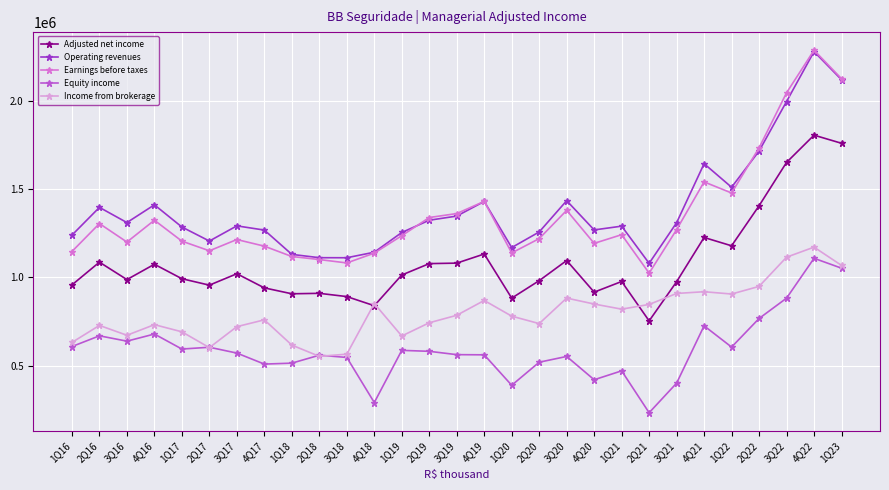

At which label does Operating revenues reach its minimum?

2Q21